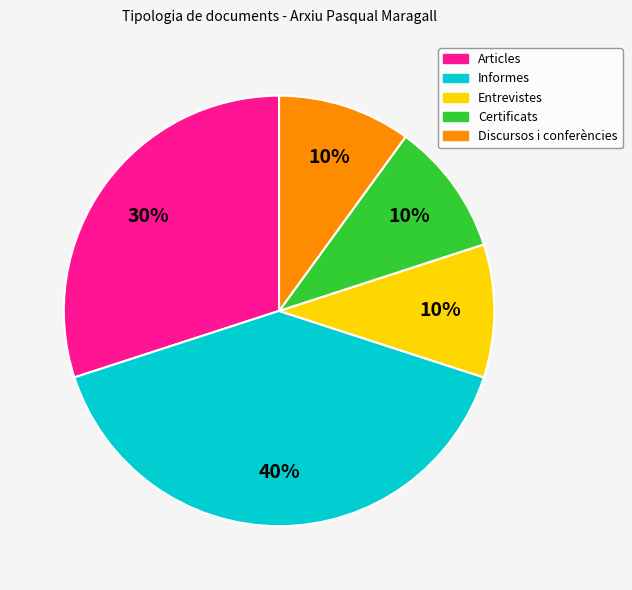

Combined, do Discursos i conferències and Entrevistes account for over 50%?

No